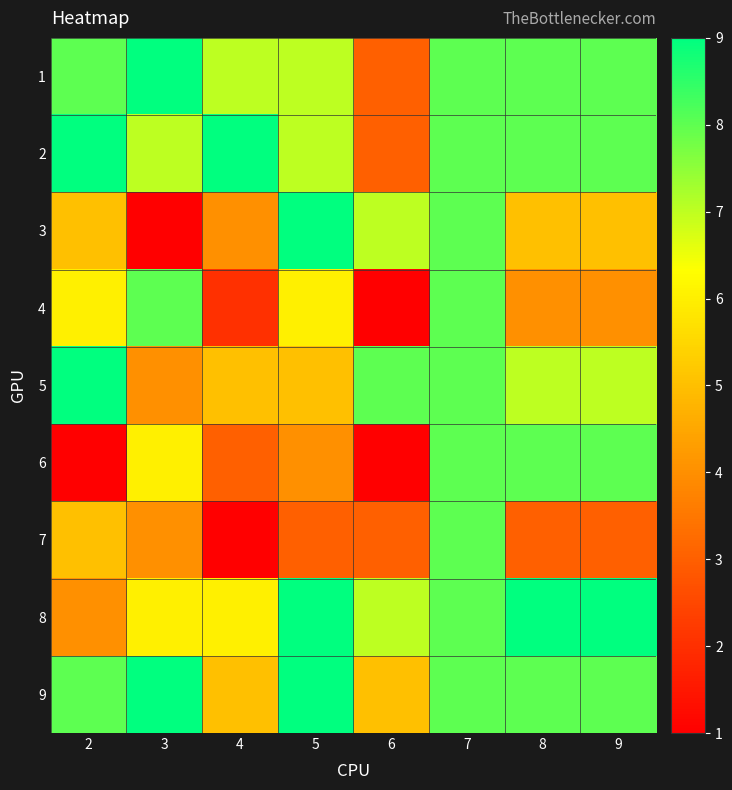

Rank the series by their maximum value, from highest to lowest.

1, 2, 3, 5, 8, 9, 4, 6, 7